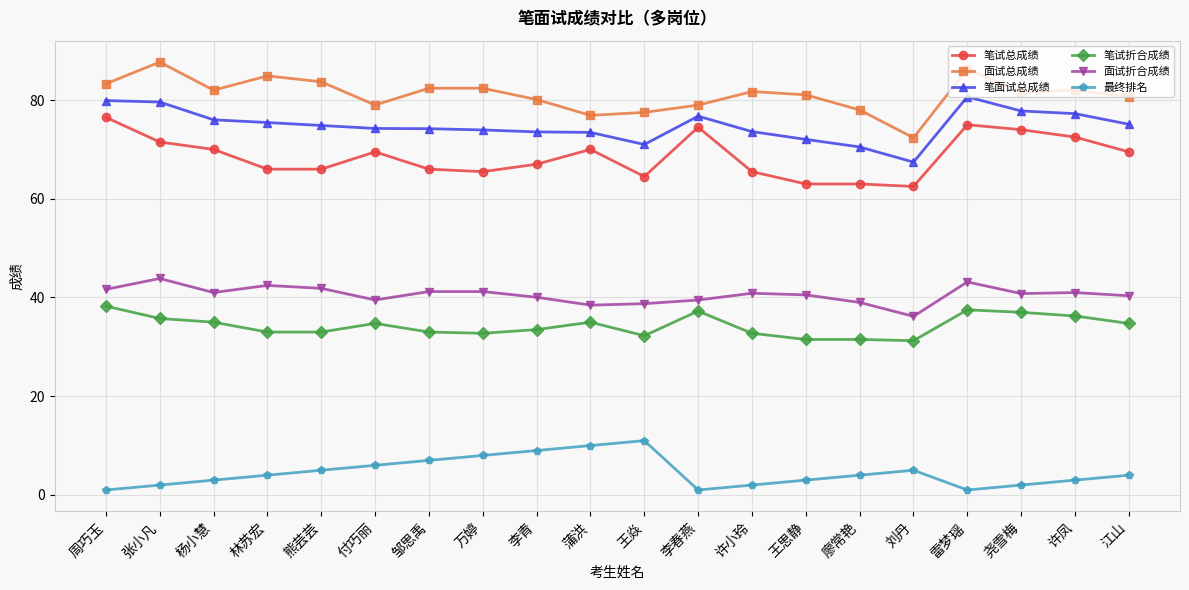

Read the 面试折合成绩 value at 廖常艳.

39.0